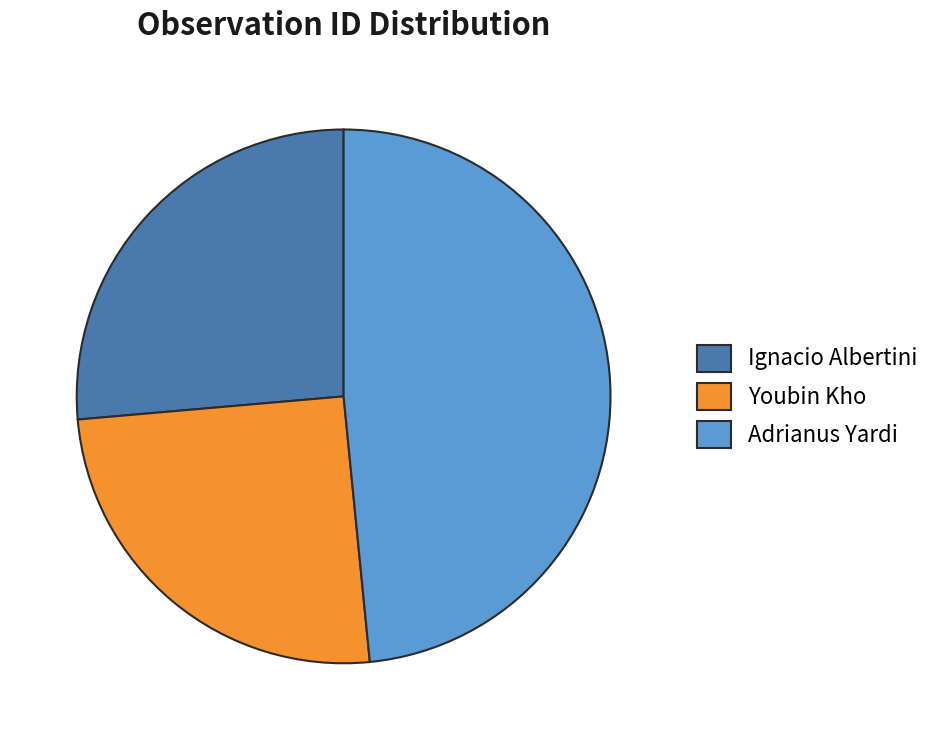

Which slice is the largest?

Adrianus Yardi